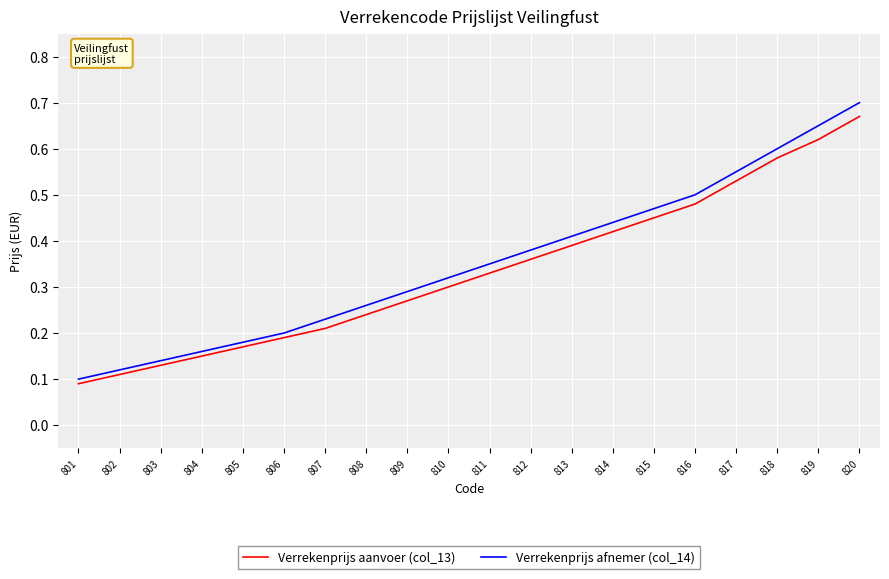

Rank the categories by Verrekenprijs aanvoer (col_13) value from highest to lowest.

820, 819, 818, 817, 816, 815, 814, 813, 812, 811, 810, 809, 808, 807, 806, 805, 804, 803, 802, 801